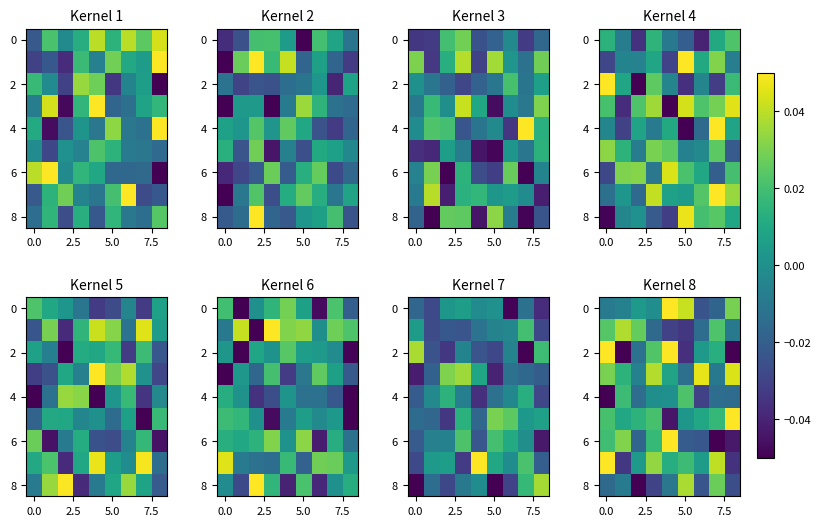

The value of row_4 at 7 is -0.0. True or false?

False